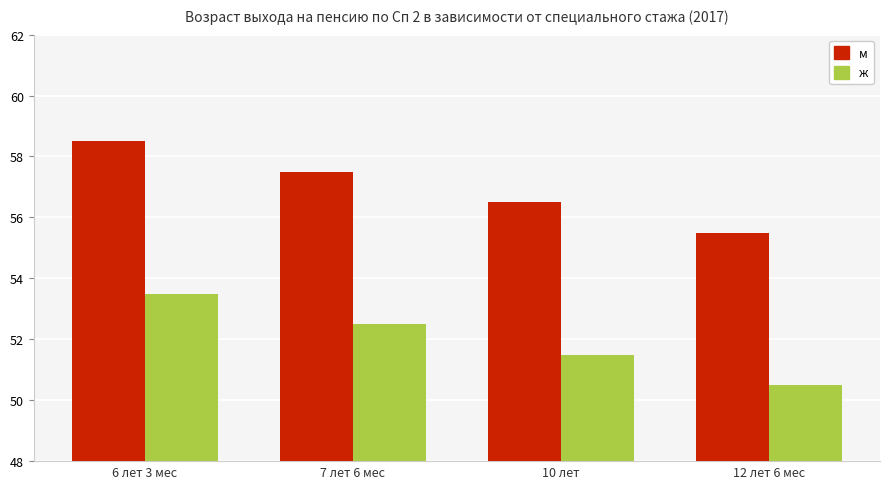

List the labels in order of м value, smallest first.

12 лет 6 мес, 10 лет, 7 лет 6 мес, 6 лет 3 мес